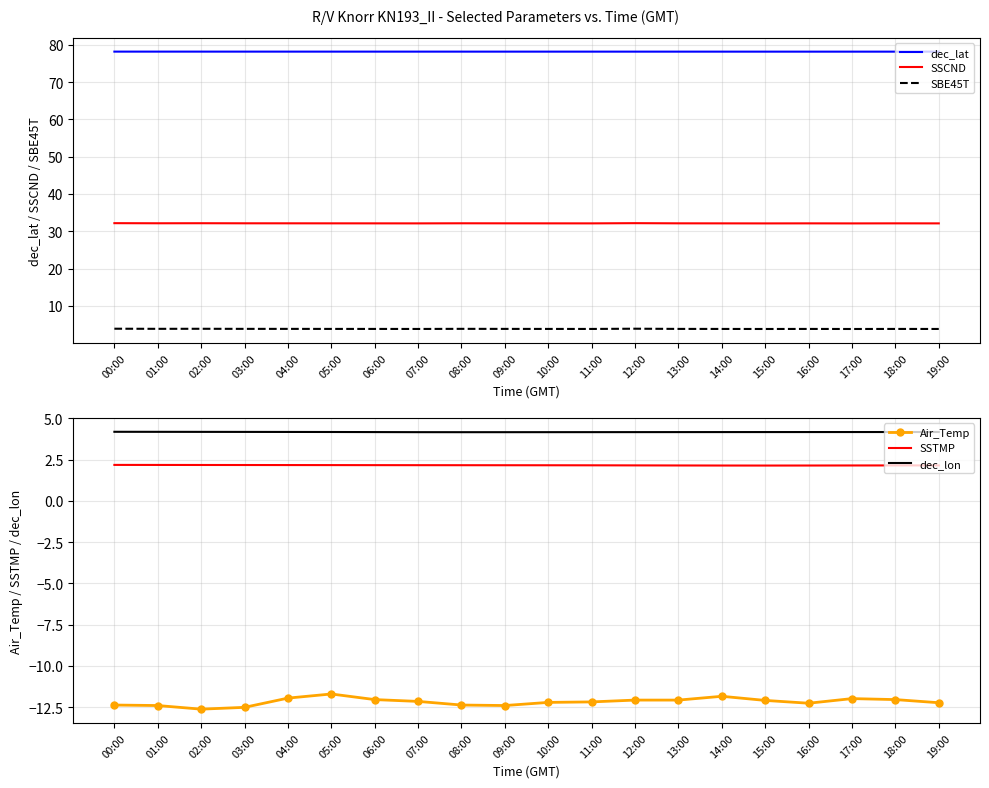

What are all the series names shown in the legend?

dec_lat, SSCND, SBE45T, Air_Temp, SSTMP, dec_lon